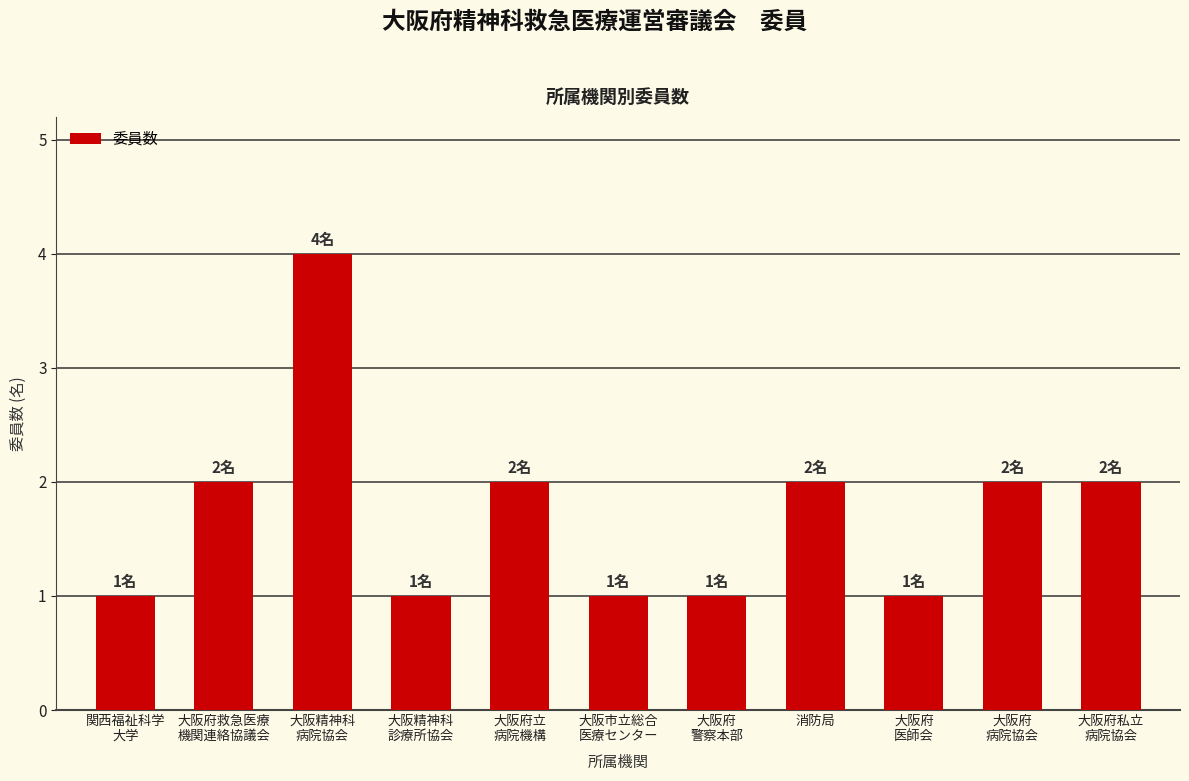

What is the difference between the maximum and second lowest values?

3